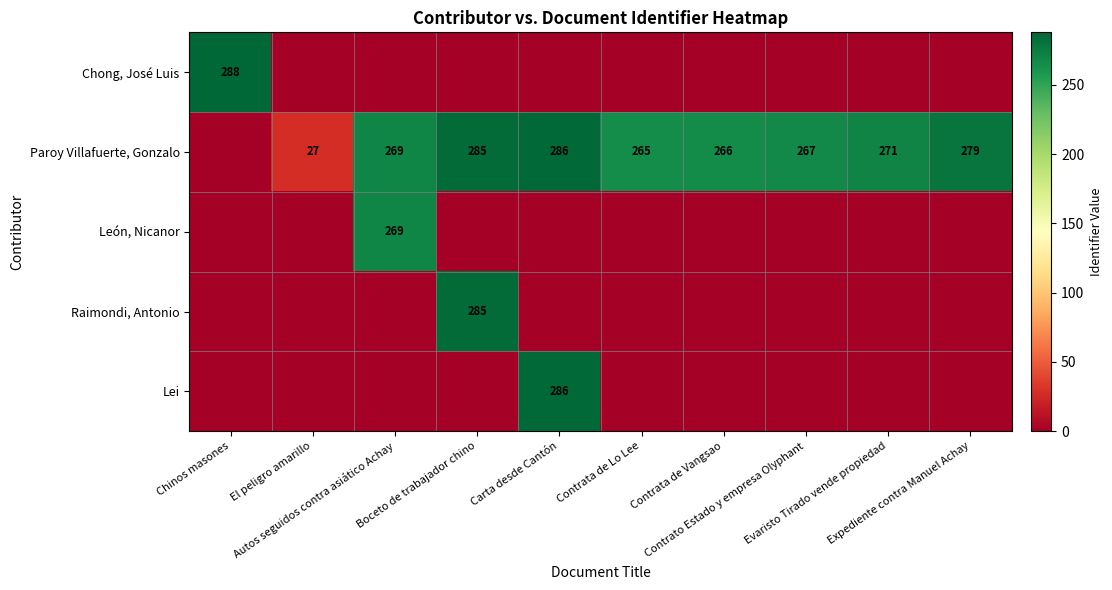

Count the number of data series in this chart.

5